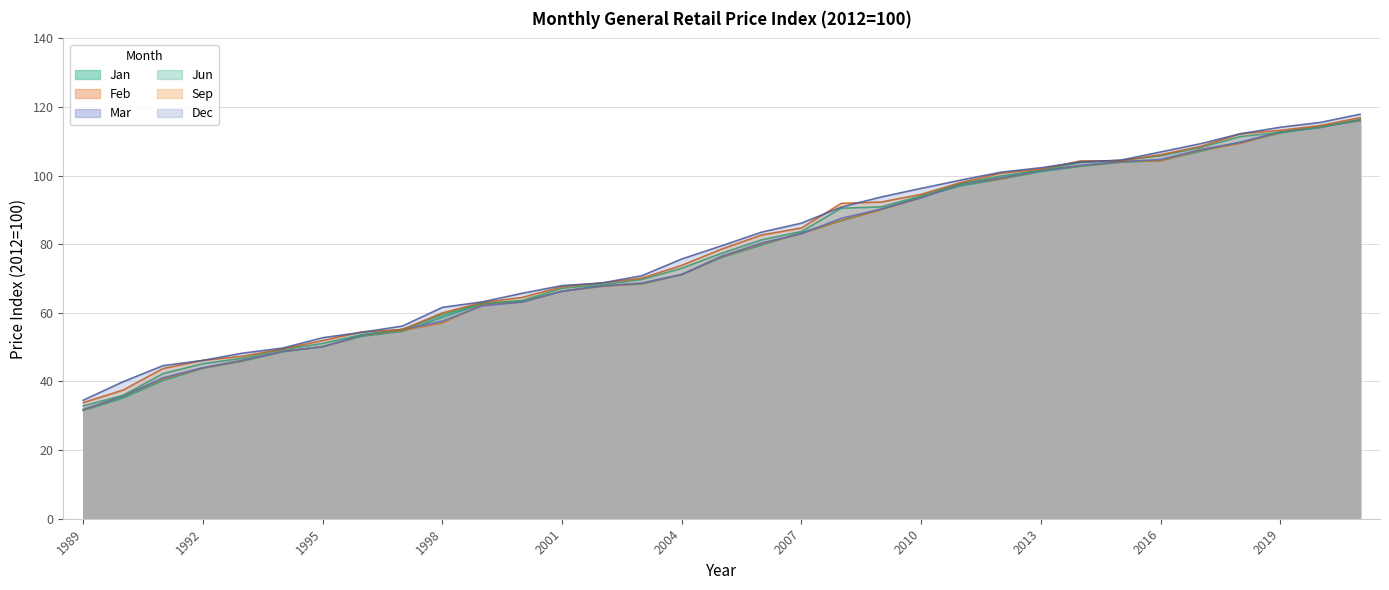

At which label does Feb first exceed 76?

2005